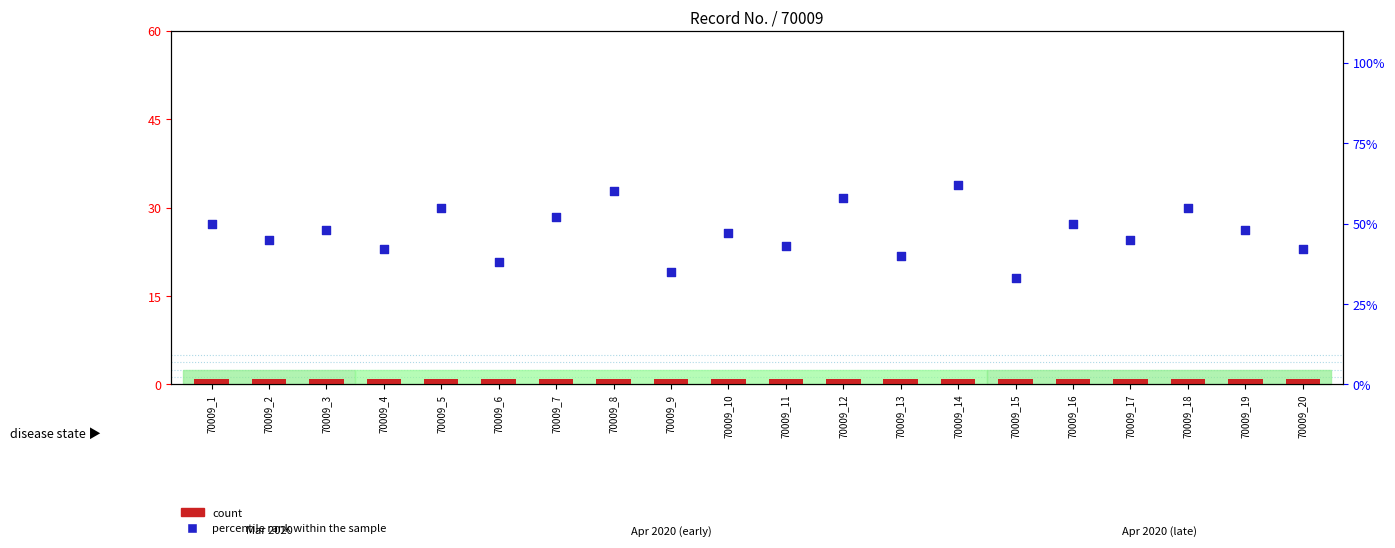

At how many categories does at least one series exceed 42?

14